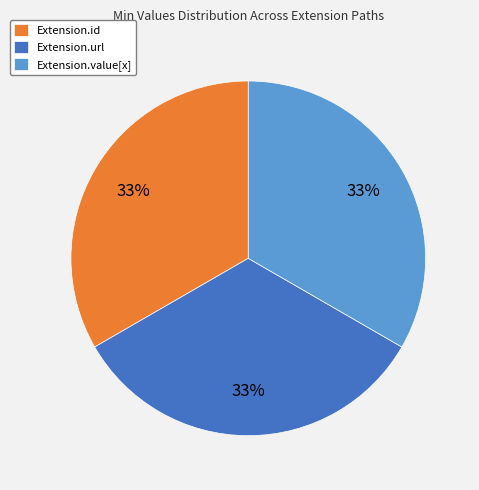

To the nearest percent, what is the average slice percentage?

33%